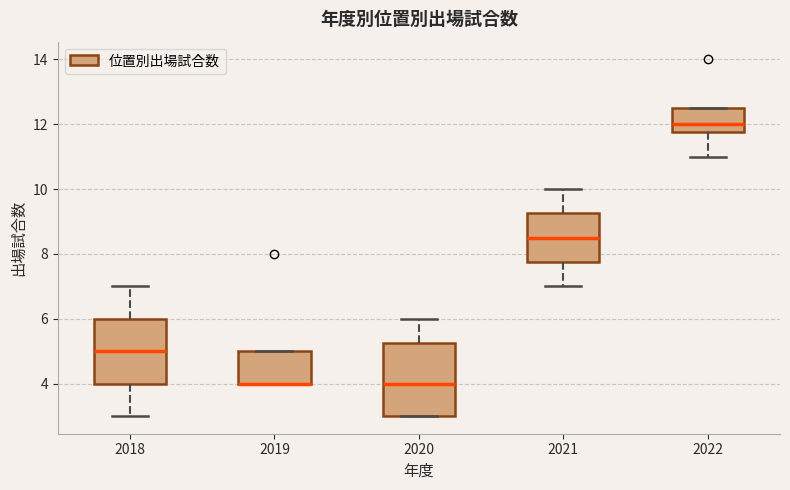

Where is the upper edge of the box at x = 2022 on the y-axis? The values are not printed on the chart, so give them approximately, as read against the axis.

12.6